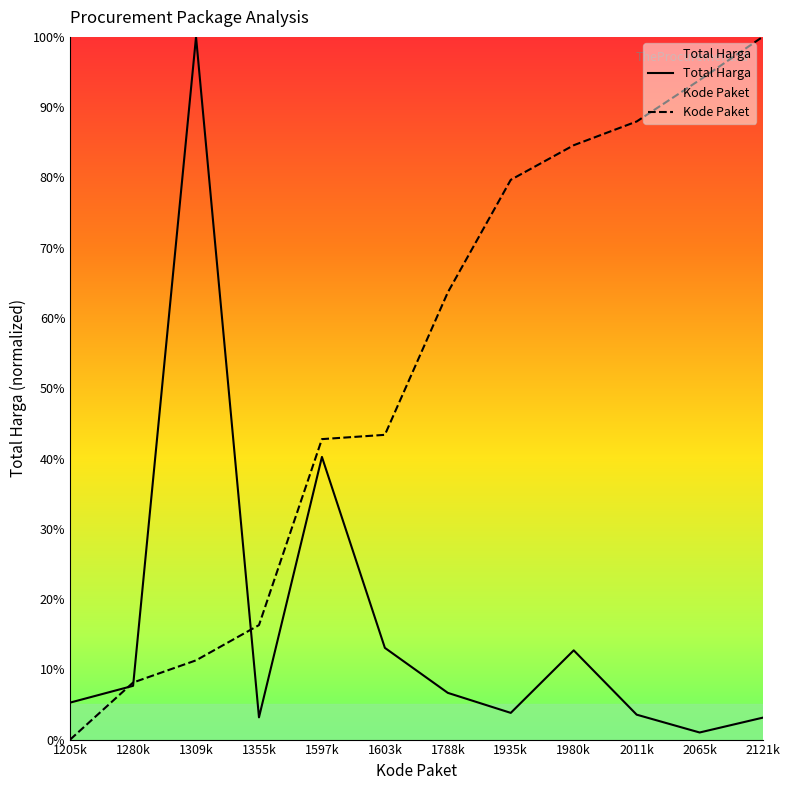

At which label does Kode Paket first exceed 63?

1788k